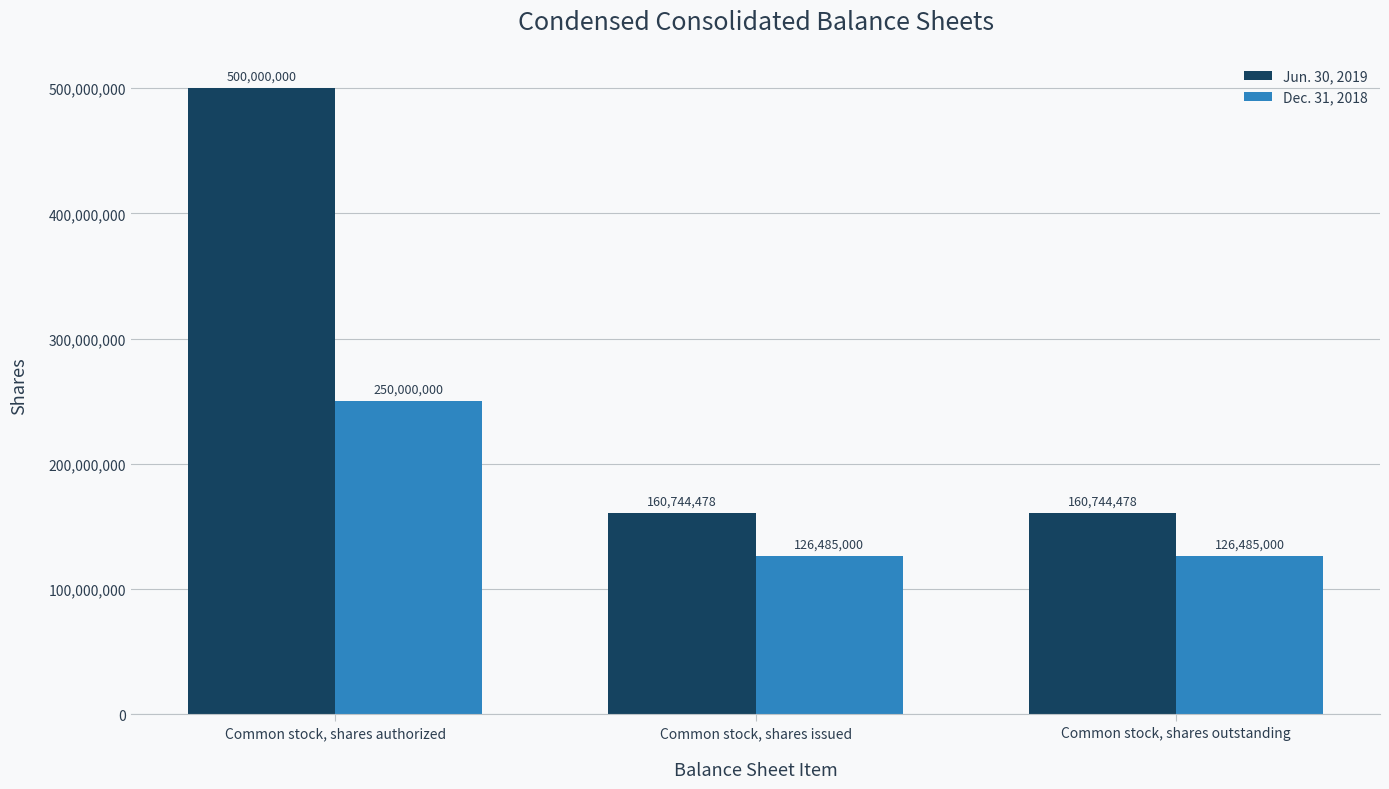

At which category does the chart reach its peak across all series?

Common stock, shares authorized